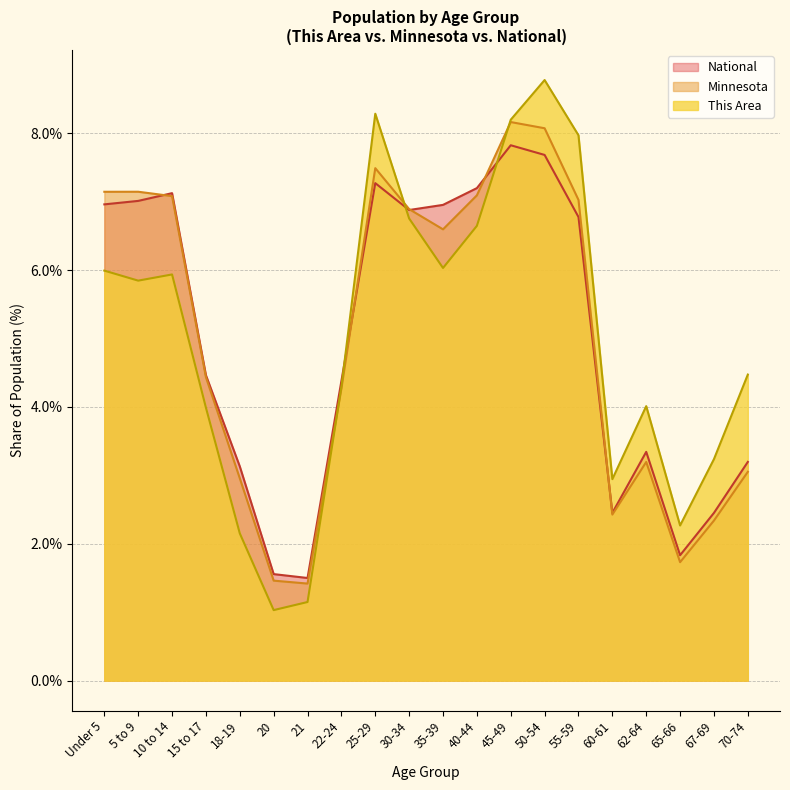

What is the difference between the second highest and second lowest values in the Minnesota series?

6.6